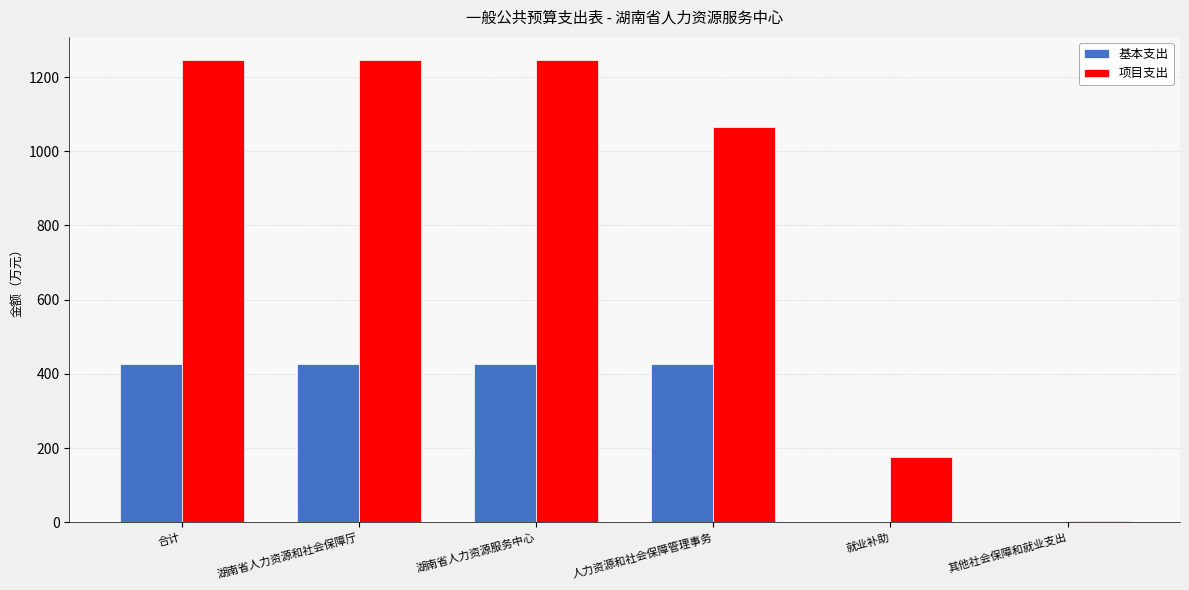

What is the sum of the 项目支出 values at 人力资源和社会保障管理事务 and 湖南省人力资源服务中心?

2311.4